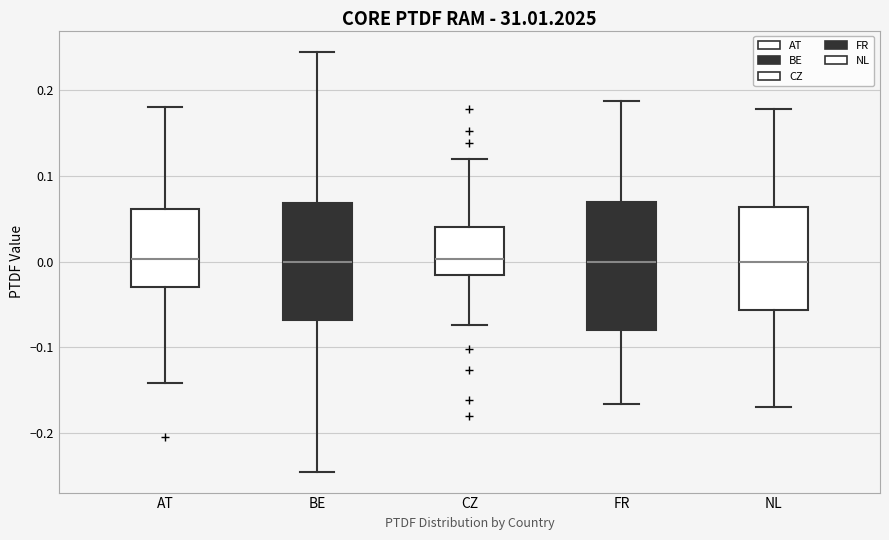

Reading left to right, transcribe this box plot: for each box, give where its median line is, the range the box spans, and where its two whiskers end, as read against the y-axis. The values are not printed on the chart, so give them approximately, as read against the axis.

AT: median 0.00, box -0.03 to 0.06, whiskers -0.14 to 0.18
BE: median 0.00, box -0.07 to 0.07, whiskers -0.24 to 0.24
CZ: median 0.00, box -0.02 to 0.04, whiskers -0.07 to 0.12
FR: median 0.00, box -0.08 to 0.07, whiskers -0.17 to 0.19
NL: median 0.00, box -0.06 to 0.06, whiskers -0.17 to 0.18